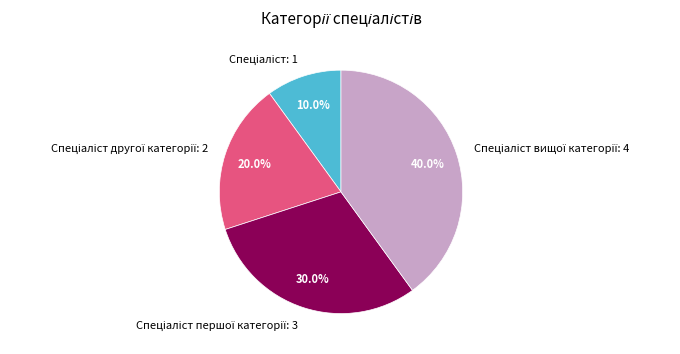

Is there any slice that represents more than half of the pie?

No